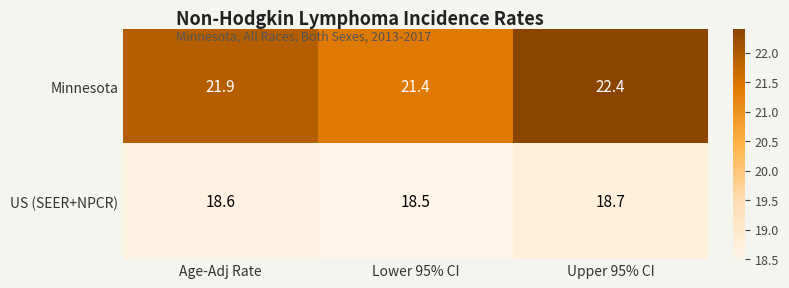

At which category is the sum across all series the highest?

Upper 95% CI